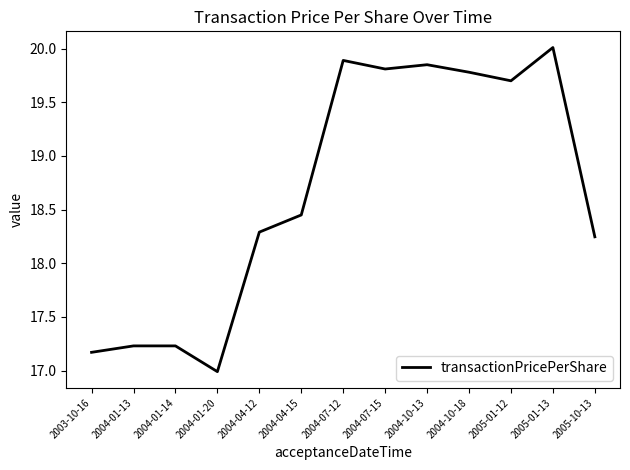

True or false: the data shows 22.6 at 2004-01-20.

False